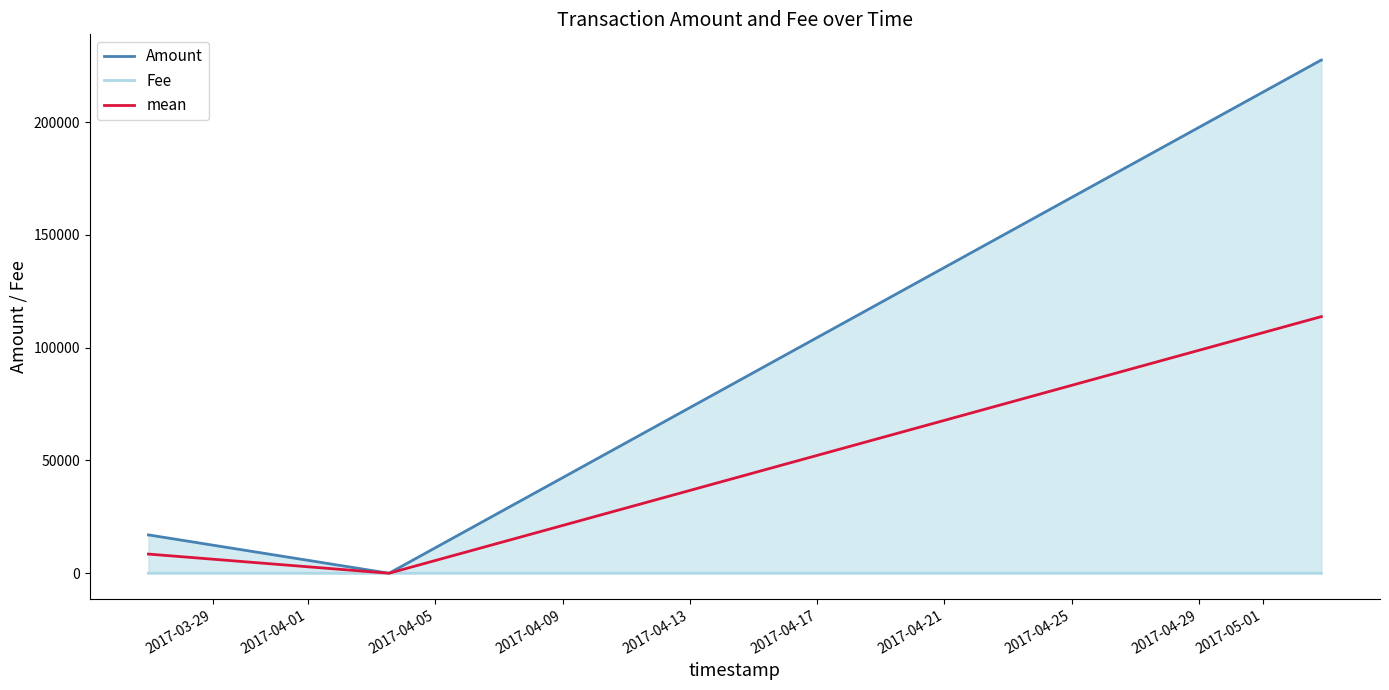

True or false: mean has more than 2 points higher than both neighbors.

False